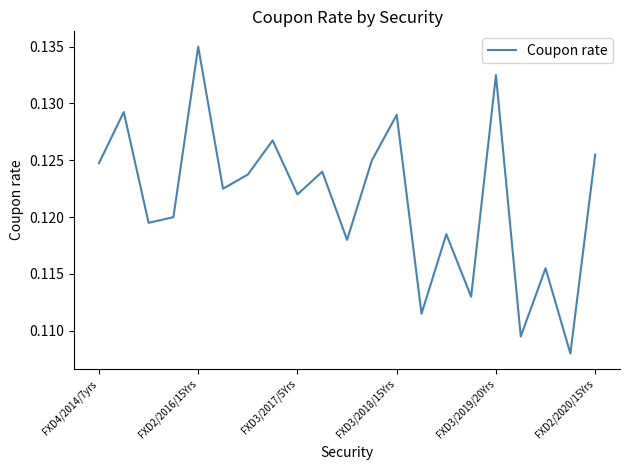

How many lines are shown in the chart?

1